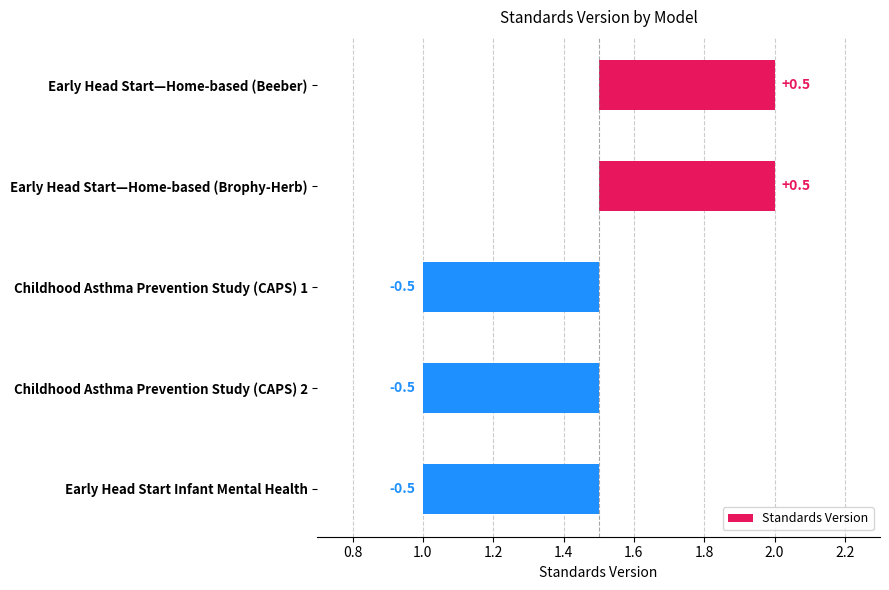

Reading right to left, what are all the values shown in this chart?

Early Head Start Infant Mental Health=1	Childhood Asthma Prevention Study (CAPS) 2=1	Childhood Asthma Prevention Study (CAPS) 1=1	Early Head Start—Home-based (Brophy-Herb)=2	Early Head Start—Home-based (Beeber)=2